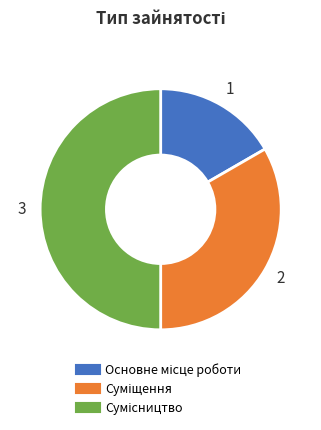

How many slices are in this pie chart?

3